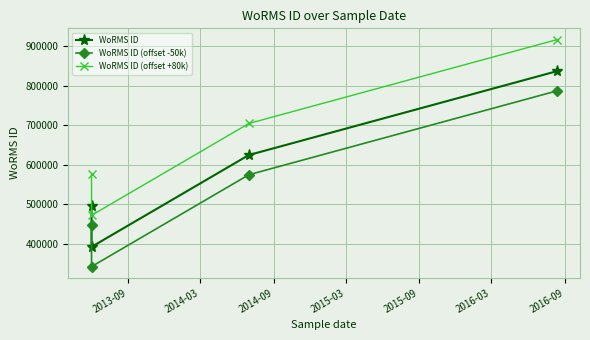

What position from the left is 2013-09?

1